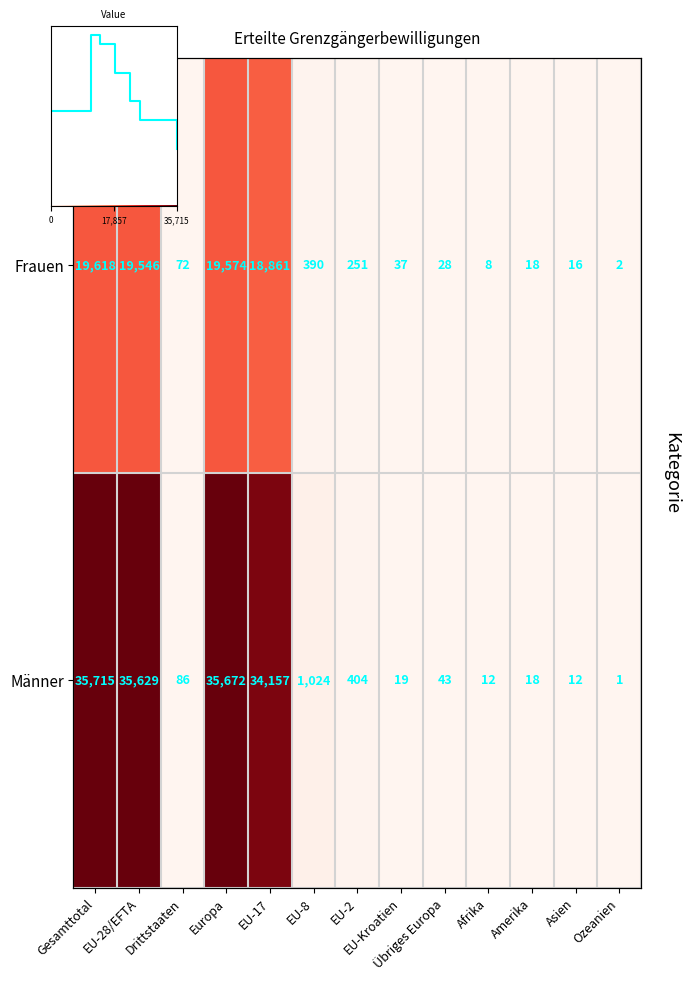

Which series has the largest total across all categories?

Männer